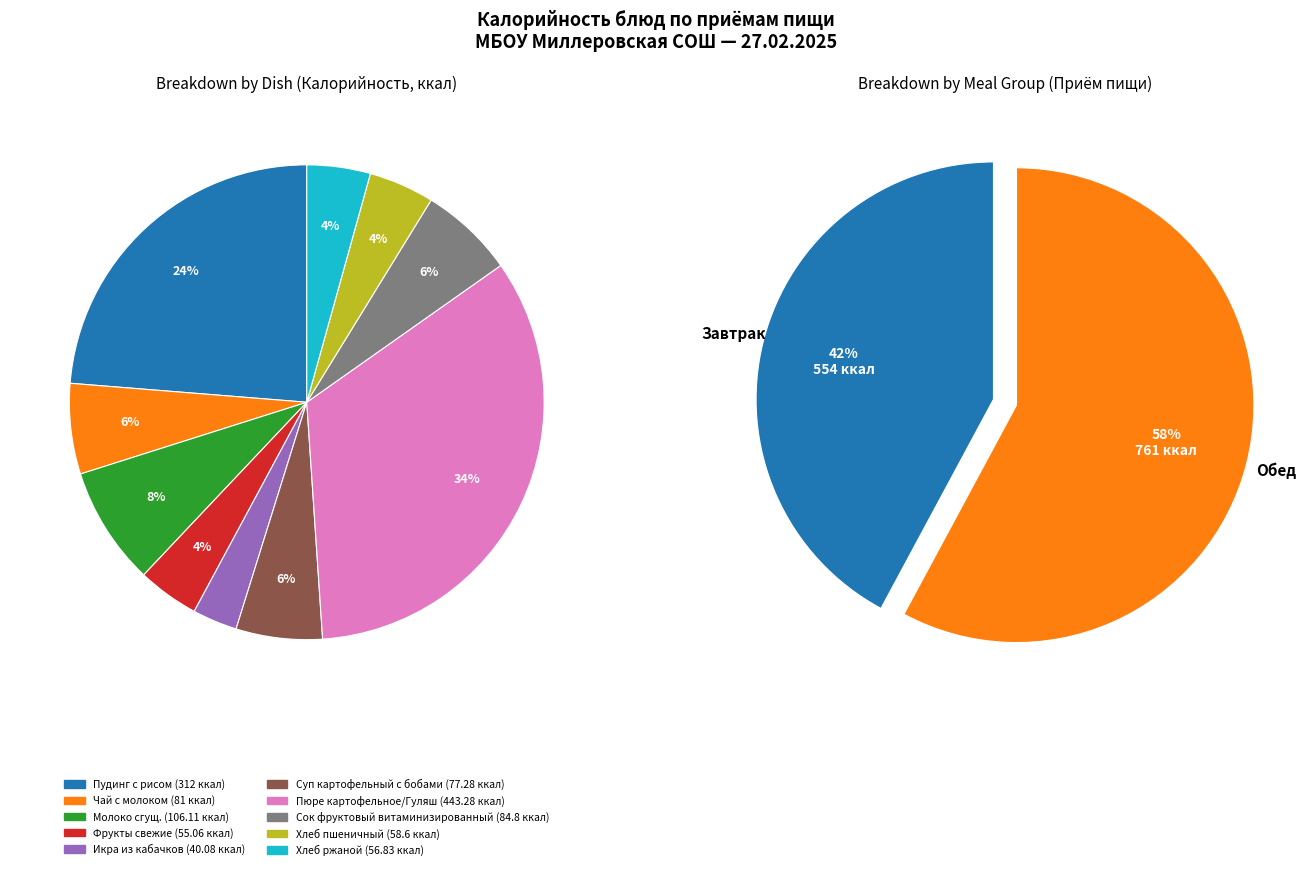

Is there any slice that represents more than half of the pie?

No